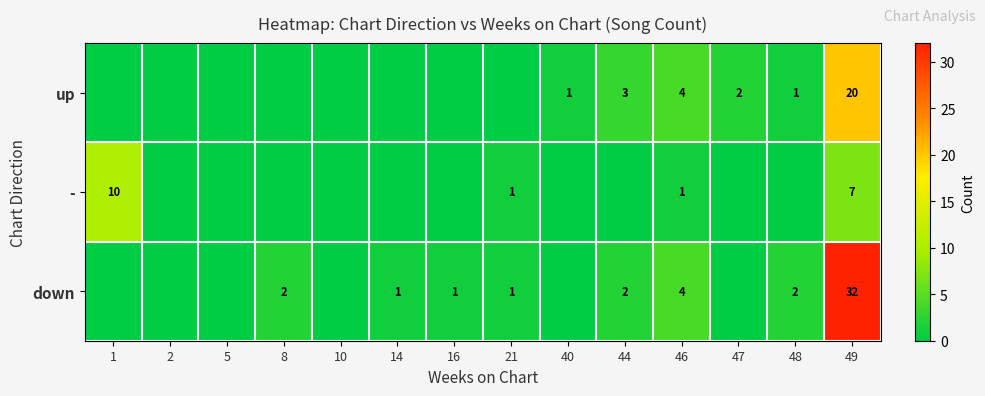

What is the sum of all up values?

31